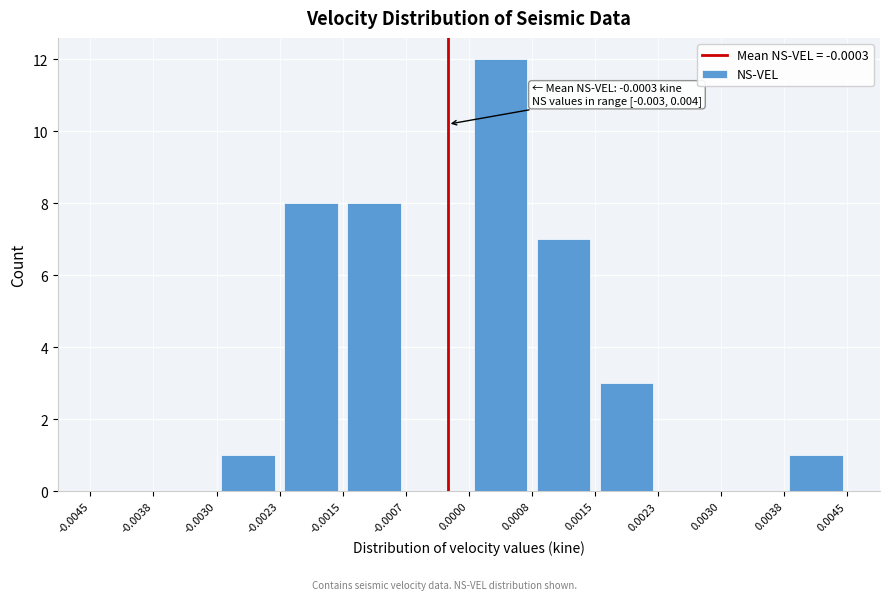

Which range on the x-axis has the tallest bar?

0.0000 to 0.0008